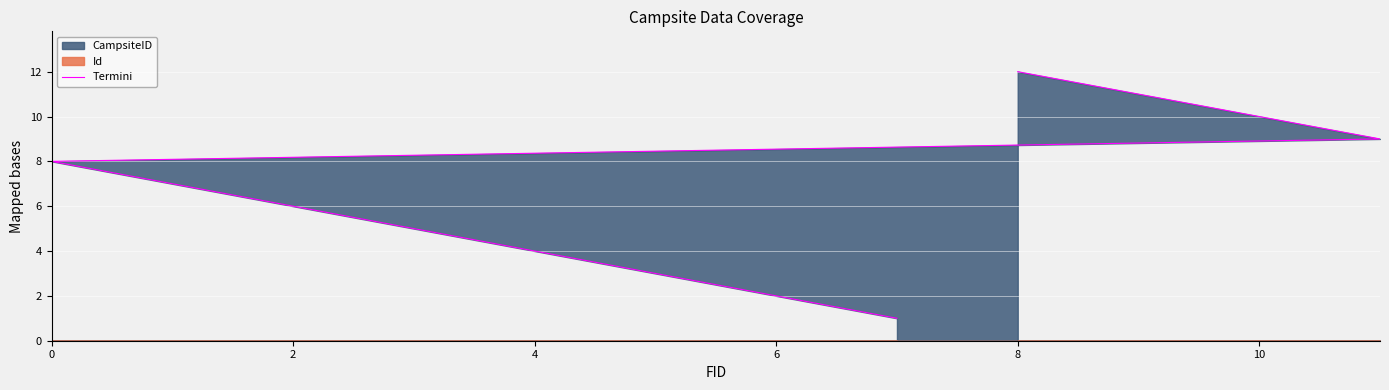

What is the maximum value shown in the chart?

12